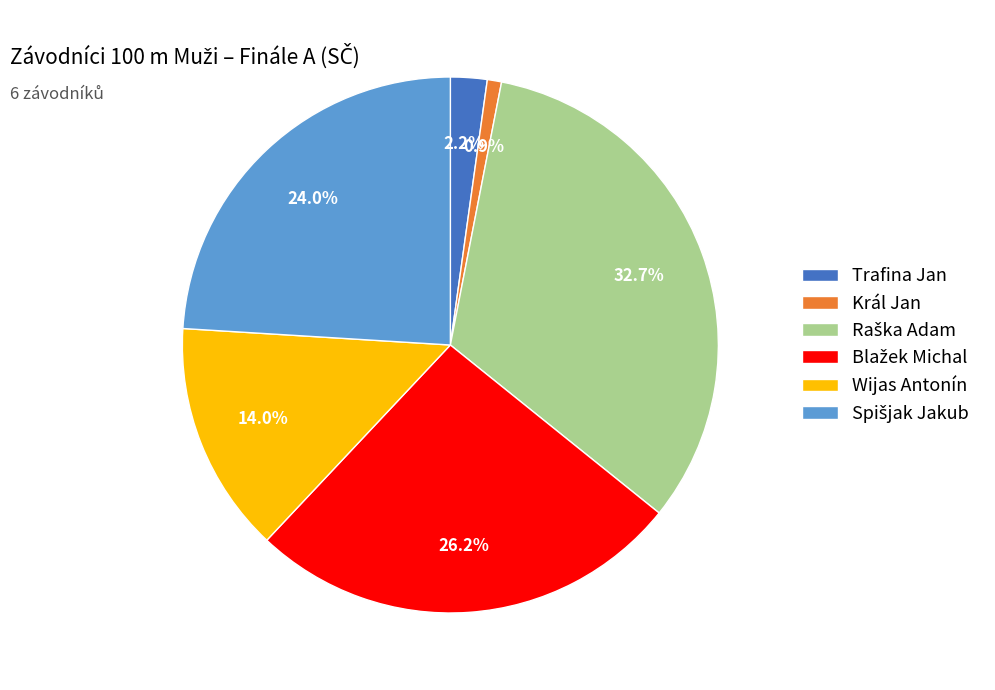

Which category has the smallest portion of the pie?

Král Jan